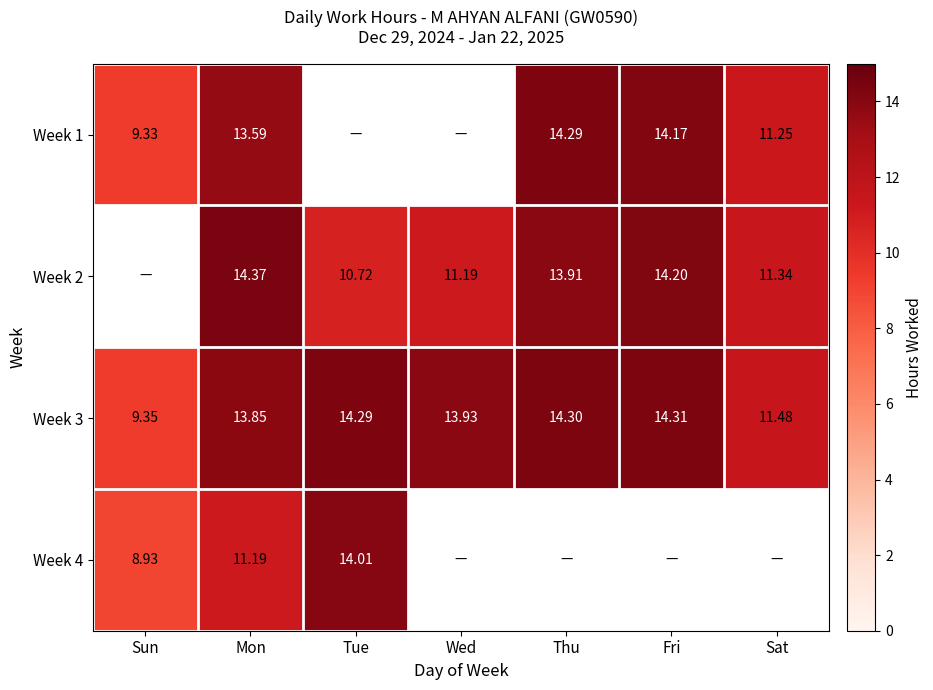

Is the value of Week 2 at Mon greater than the value of Week 1 at Thu?

Yes